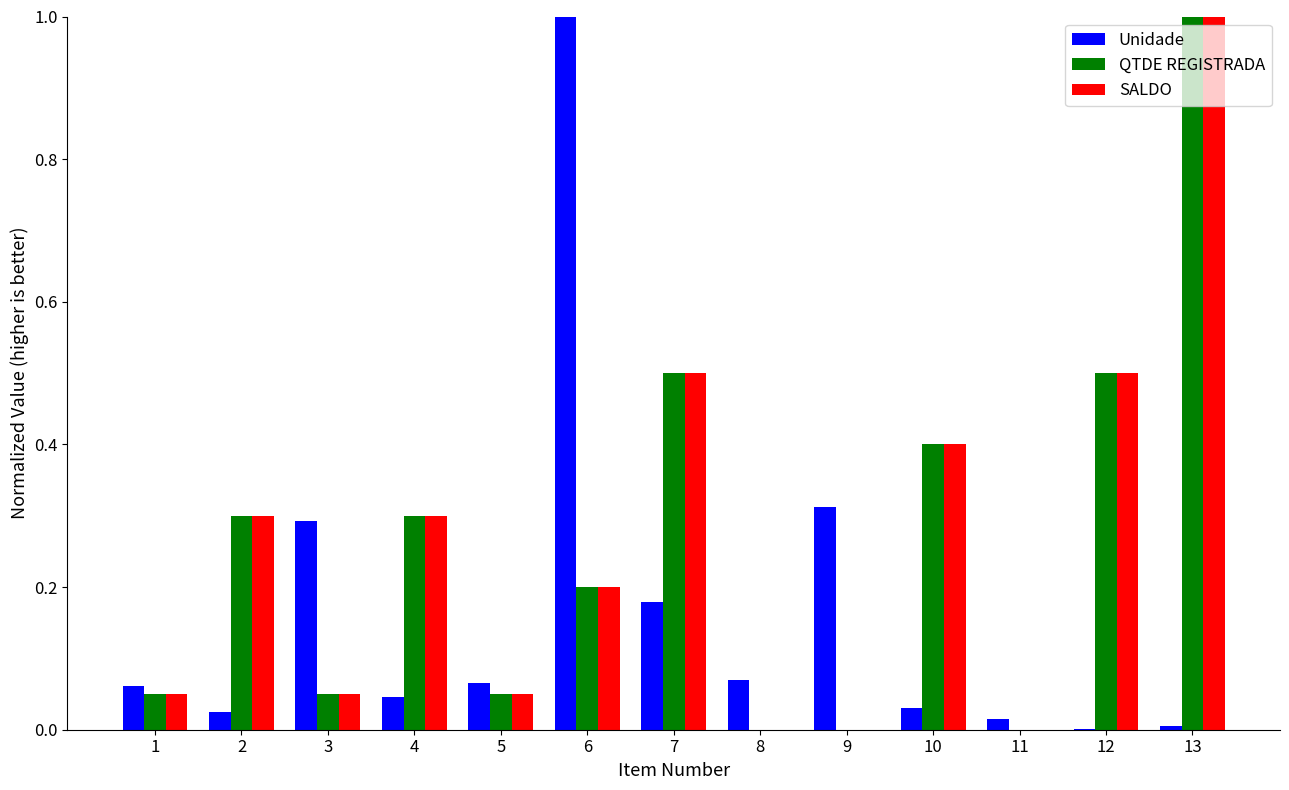

True or false: QTDE REGISTRADA has a value of 0.0 at 9.

True